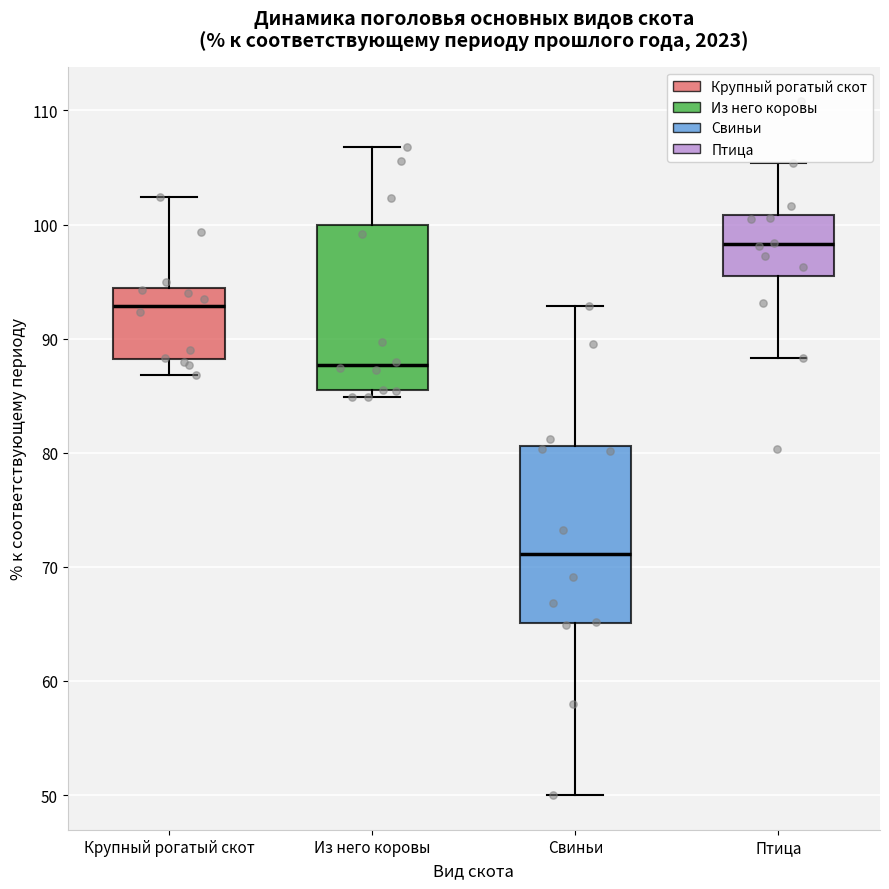

Reading left to right, transcribe this box plot: for each box, give where its median line is, the range the box spans, and where its two whiskers end, as read against the y-axis. The values are not printed on the chart, so give them approximately, as read against the axis.

Крупный рогатый скот: median 93, box 88 to 94, whiskers 87 to 102
Из него коровы: median 88, box 85 to 100, whiskers 85 (just below the box's lower edge) to 107
Свиньи: median 71, box 65 to 81, whiskers 50 to 93
Птица: median 98, box 96 to 101, whiskers 88 to 105